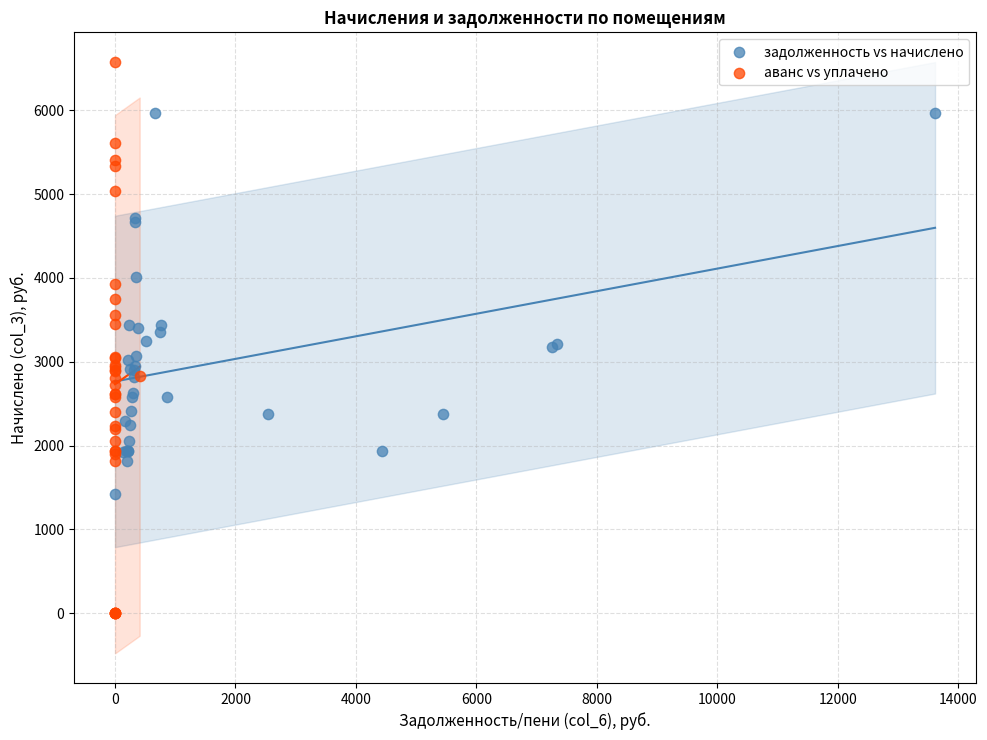

Which series contains the highest Y value?

аванс vs уплачено